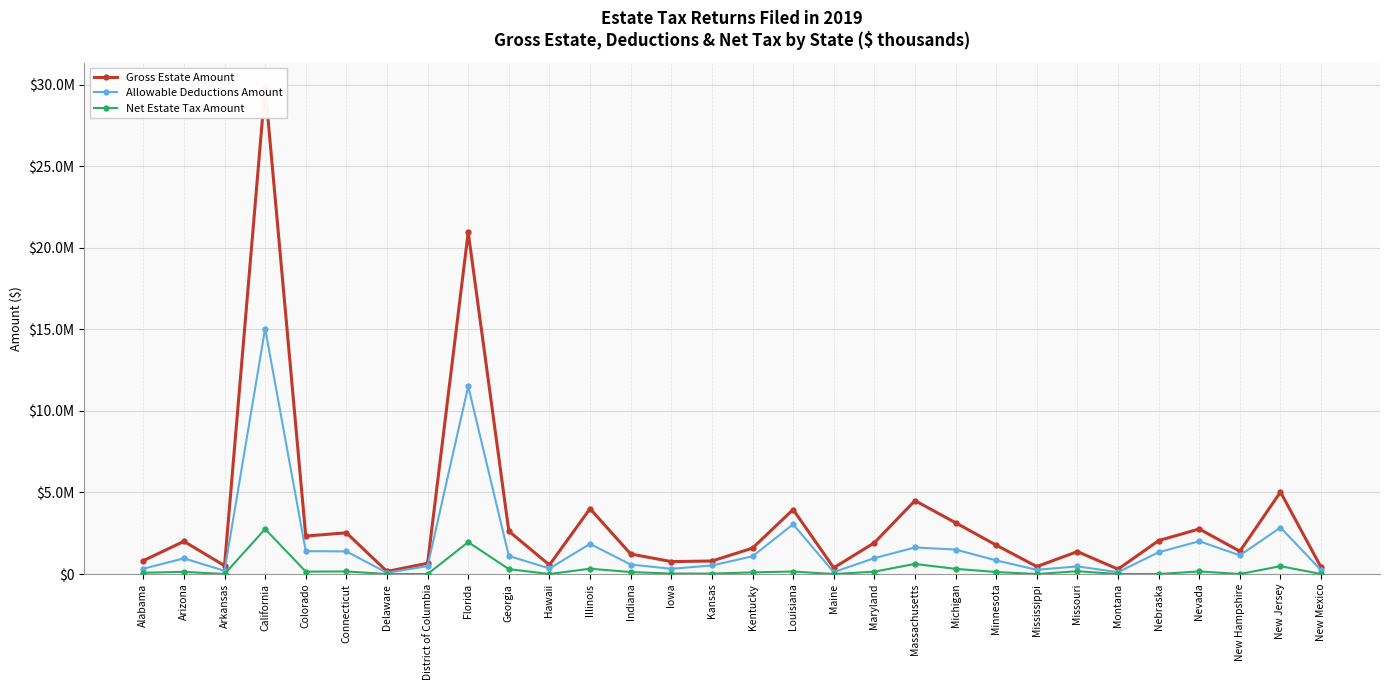

True or false: Gross Estate Amount and Net Estate Tax Amount intersect in this chart.

False